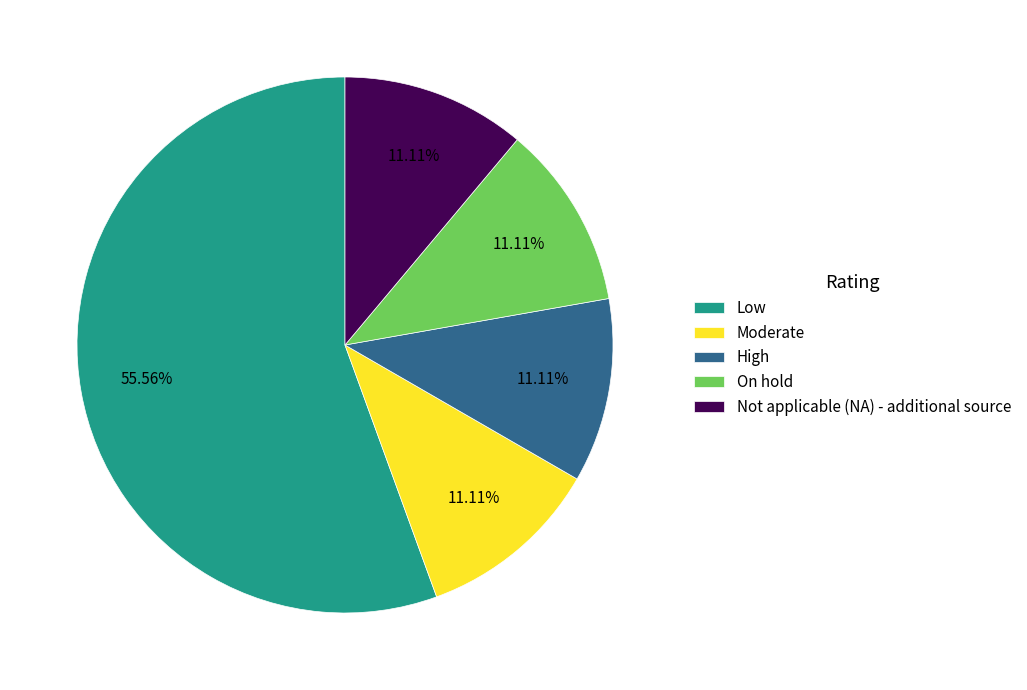

True or false: Low accounts for 56% of the total.

True